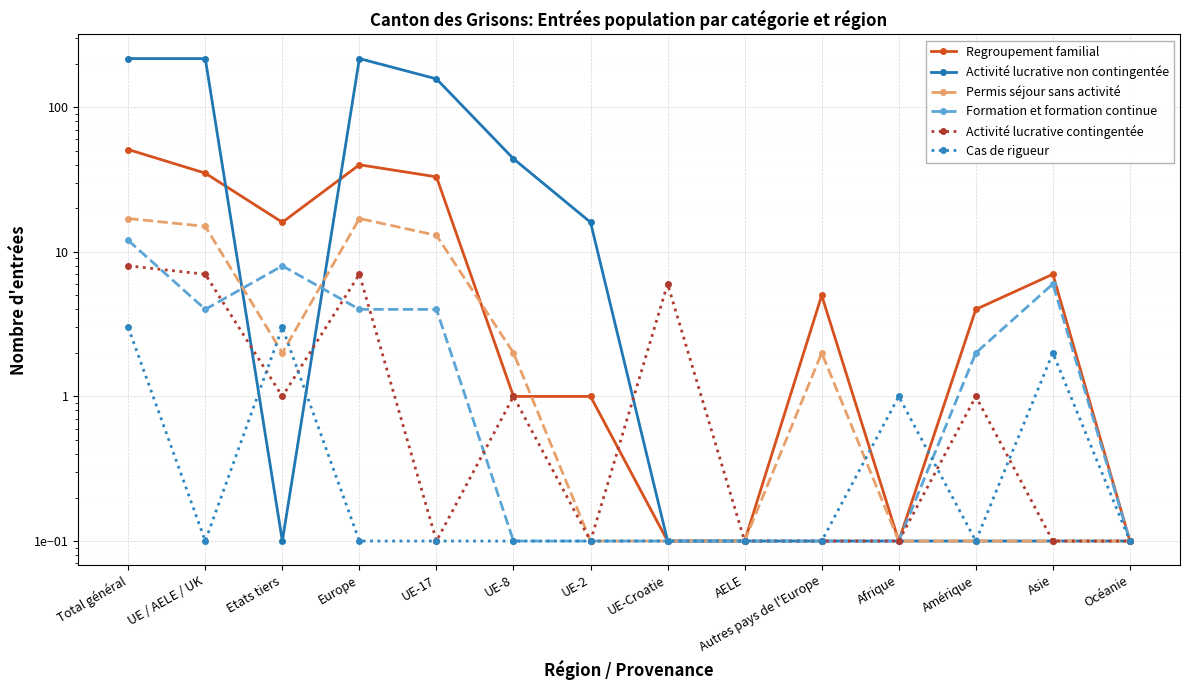

How many data points in Formation et formation continue are above 2?

6